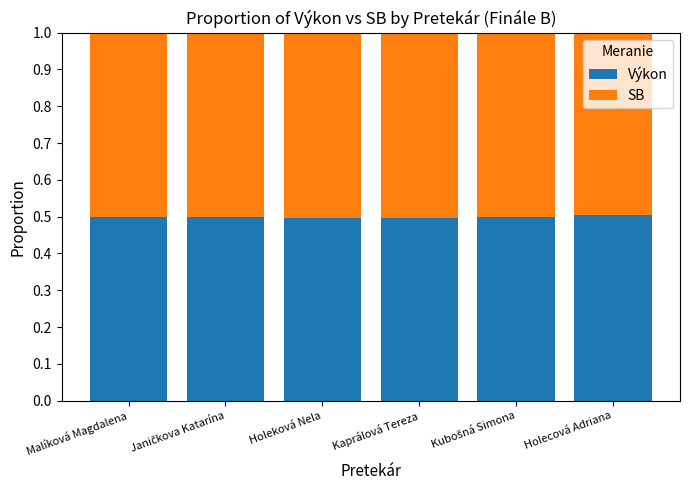

What is the total value across all series at Kaprálová Tereza?

1.0